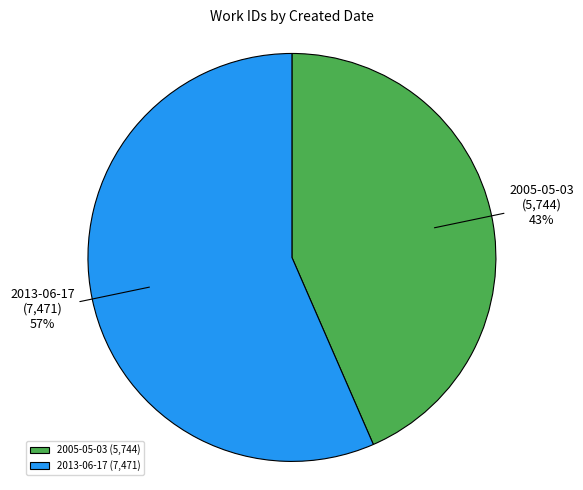

Which category has the smallest portion of the pie?

2005-05-03